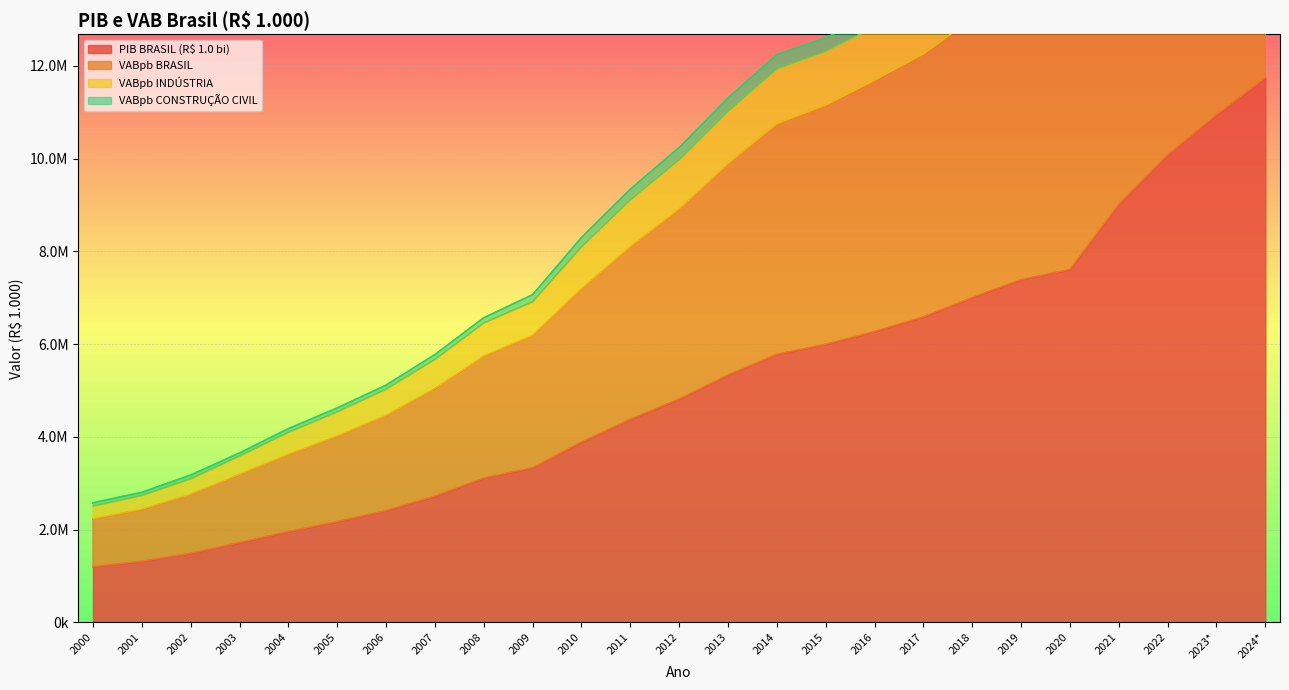

Which category has the lowest value in the VABpb INDÚSTRIA series?

2000